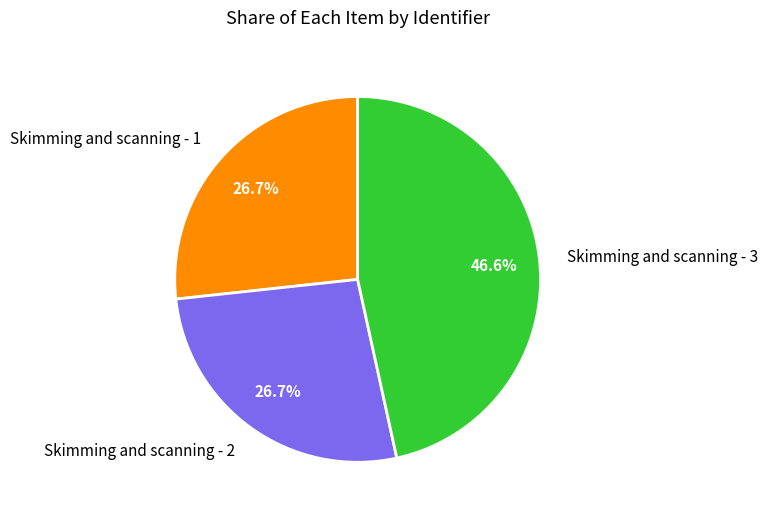

What is the ratio of the value at Skimming and scanning - 1 to the value at Skimming and scanning - 3?

0.6